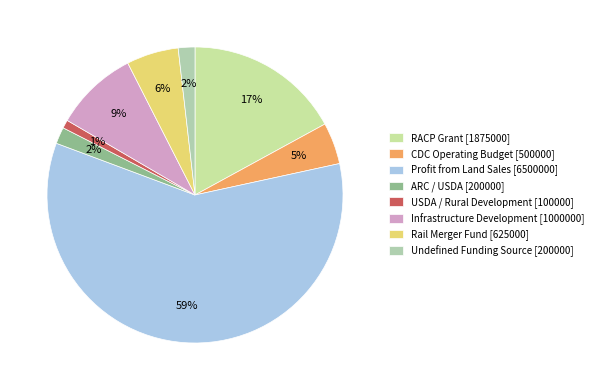

How many slices are in this pie chart?

8